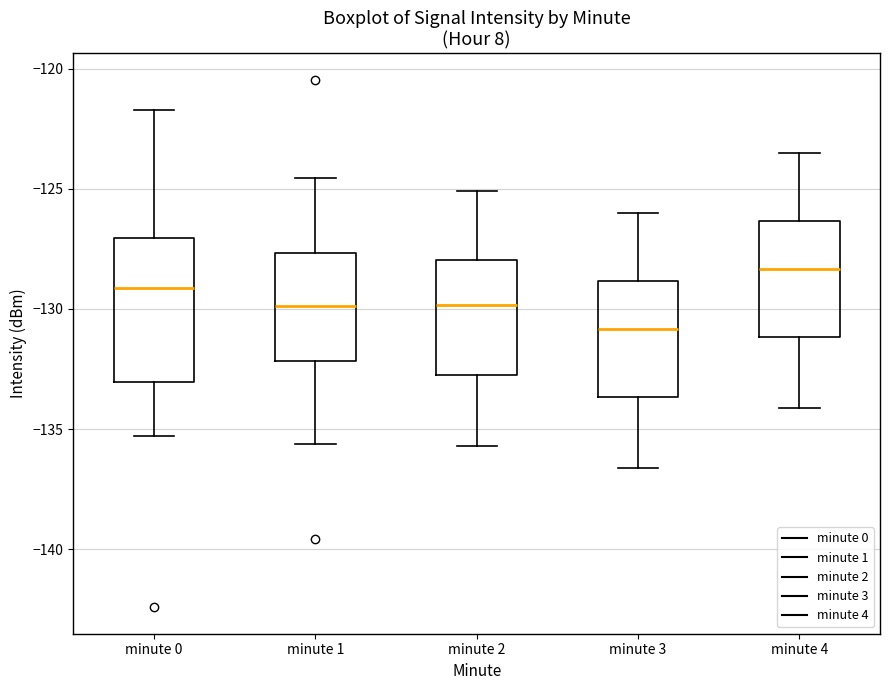

Comparing the boxes themselves (not the whiskers), which one is the tallest?

minute 0